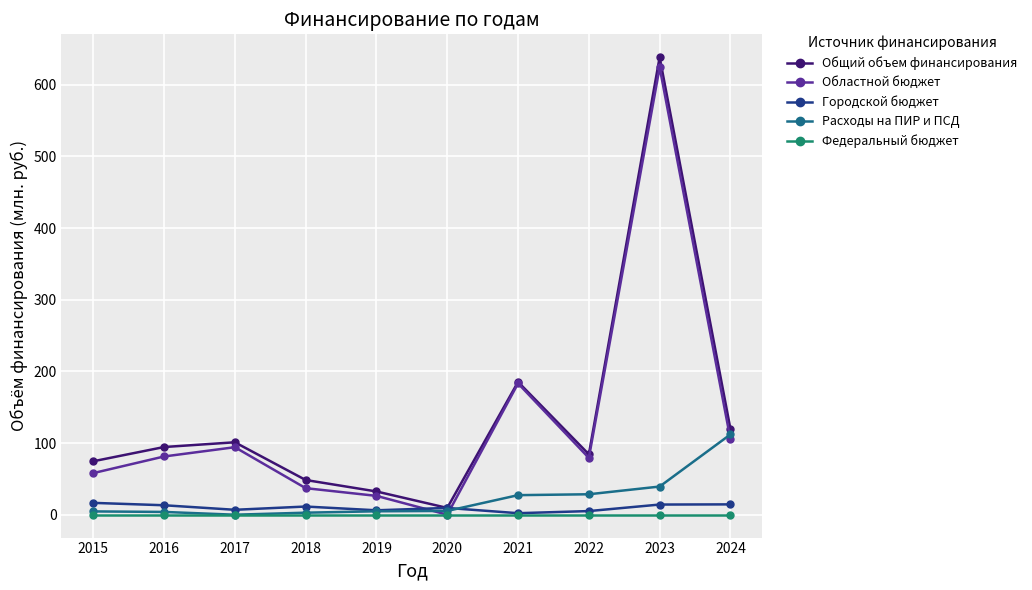

At how many categories does at least one series exceed 150?

2